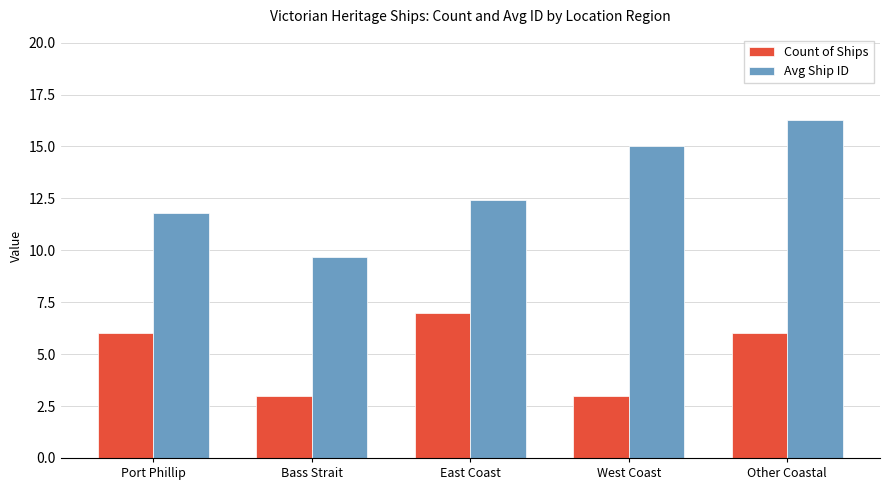

Which series has the largest total across all categories?

Avg Ship ID